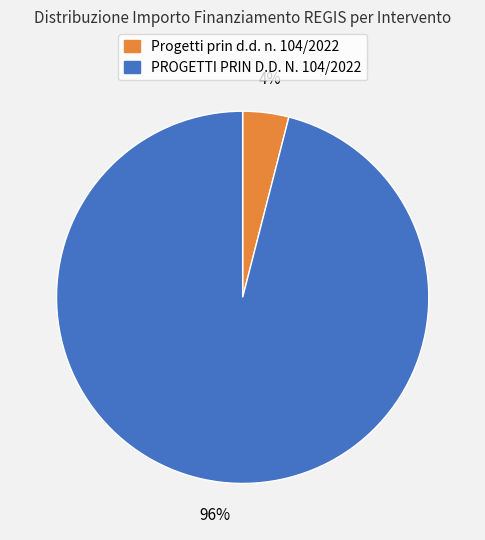

Does any single category account for the majority?

Yes